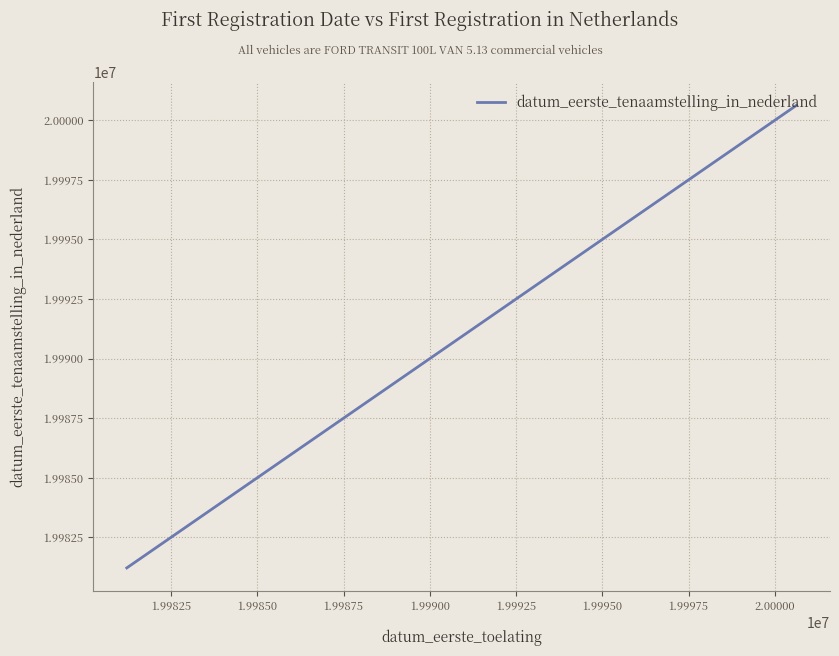

Which has a higher value, 1.99825 or 1.99900?

1.99900